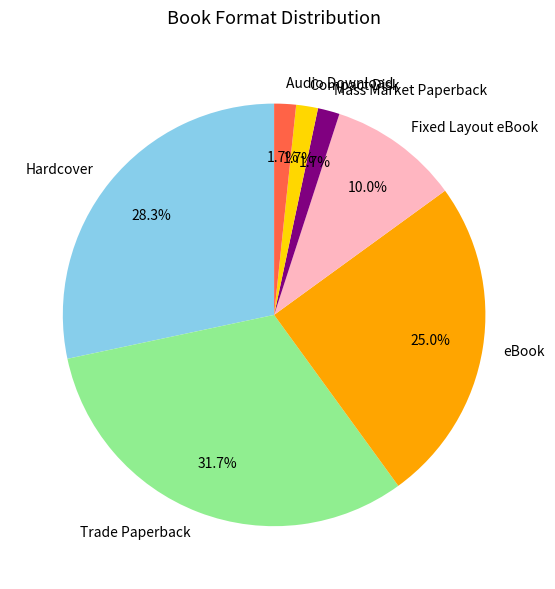

Which slice is the largest?

Trade Paperback